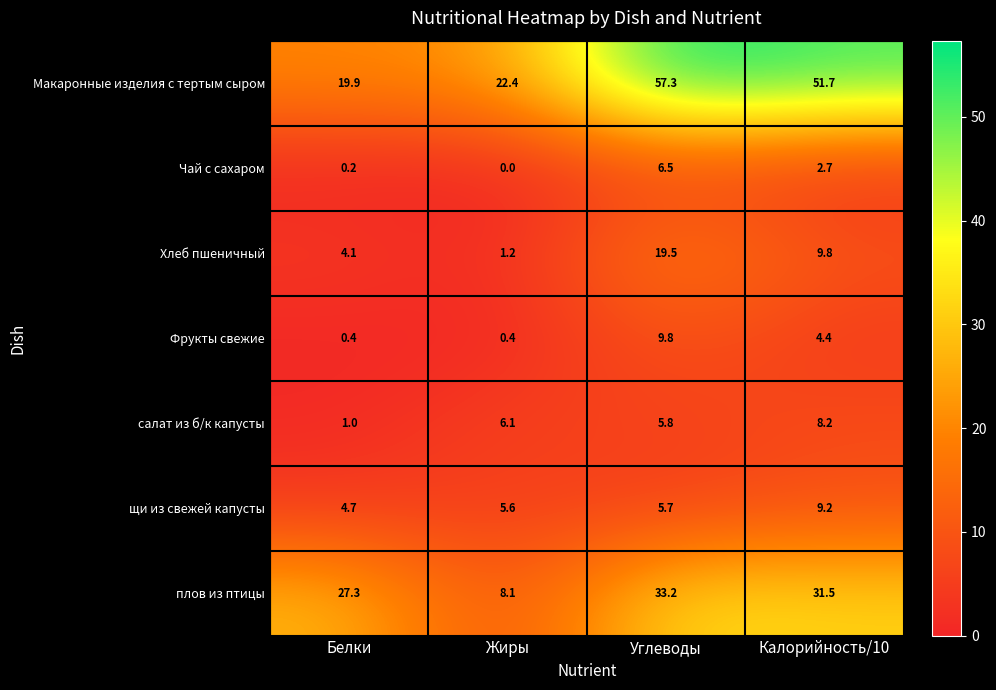

What is the sum of all Фрукты свежие values?

15.0